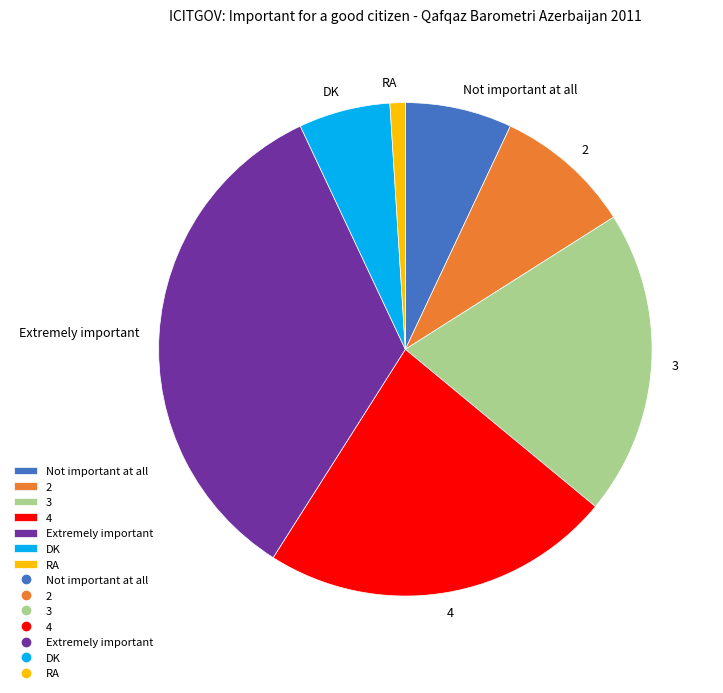

What is the largest slice in the pie chart?

Extremely important